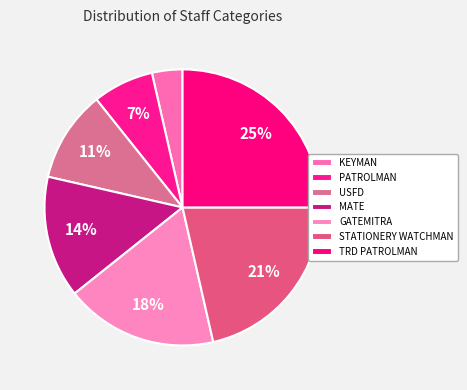

The PATROLMAN slice represents 7% of the pie. True or false?

True